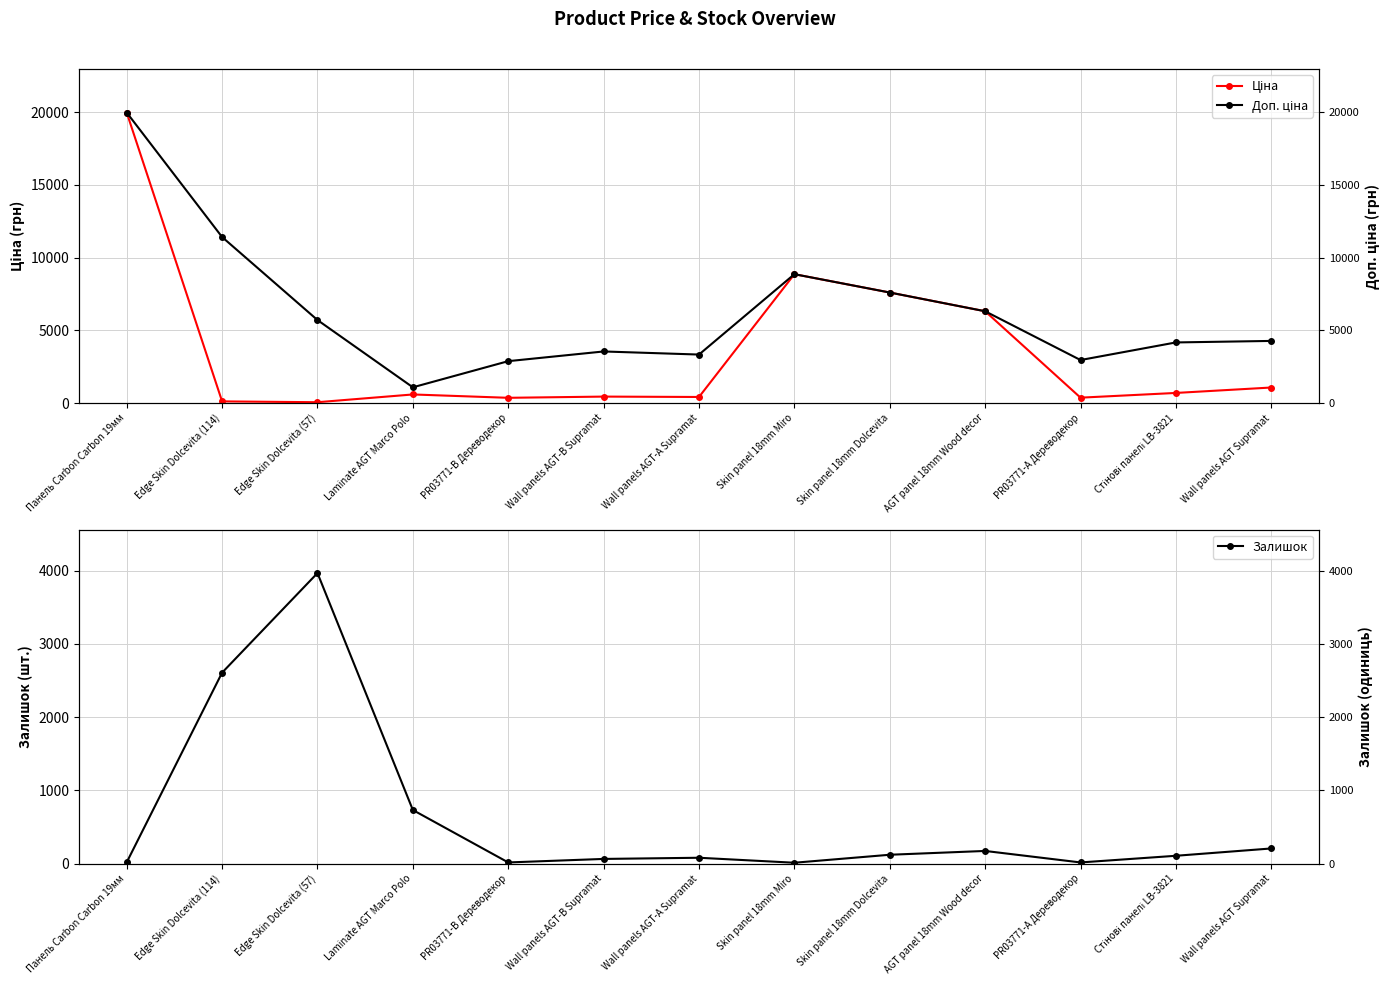

At Wall panels AGT-B Supramat, list the series in order from smallest to largest.

Залишок, Ціна, Доп. ціна